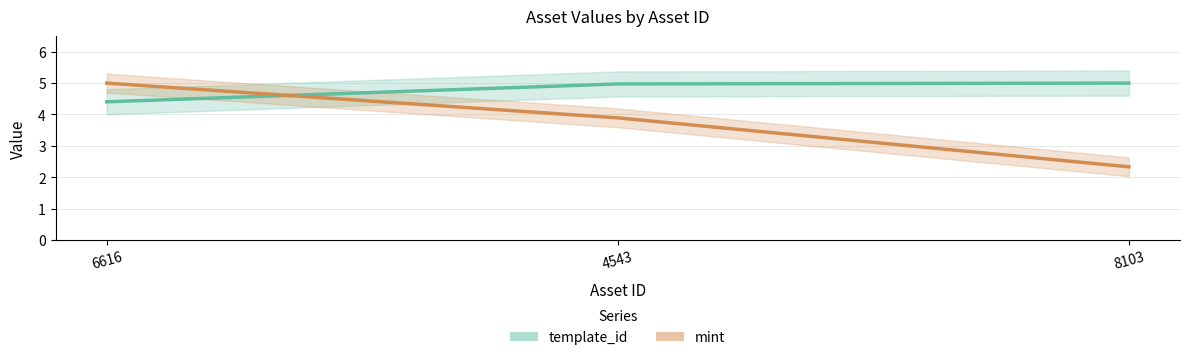

True or false: mint has a value of 2.3 at 8103.

True